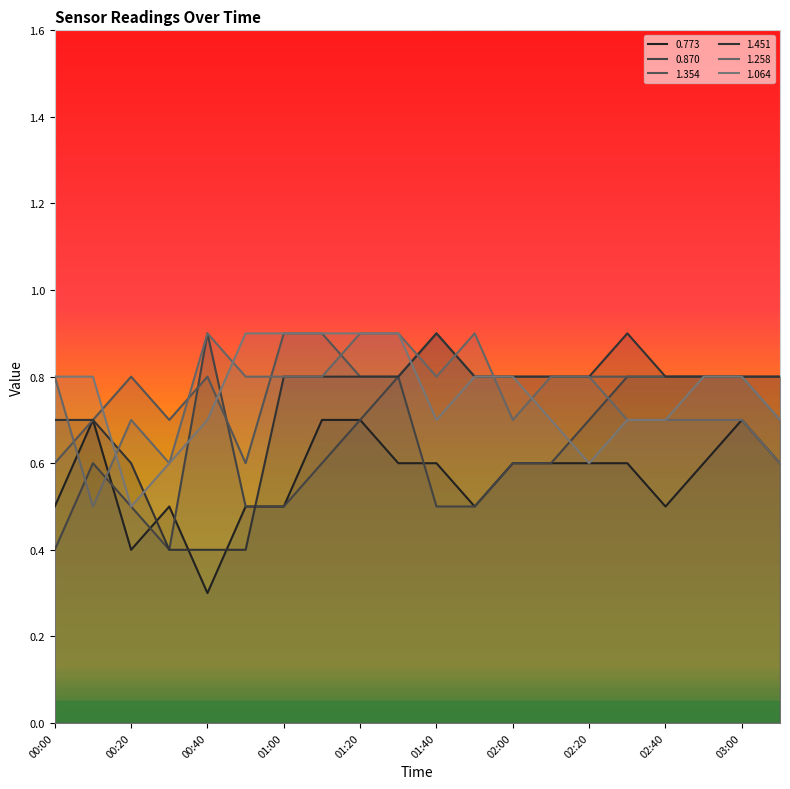

At which category is the sum across all series the highest?

01:20